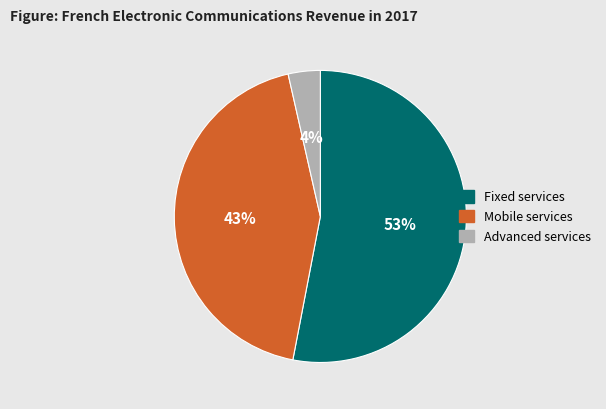

Approximately how many times larger is the value at Mobile services compared to Fixed services?

0.8